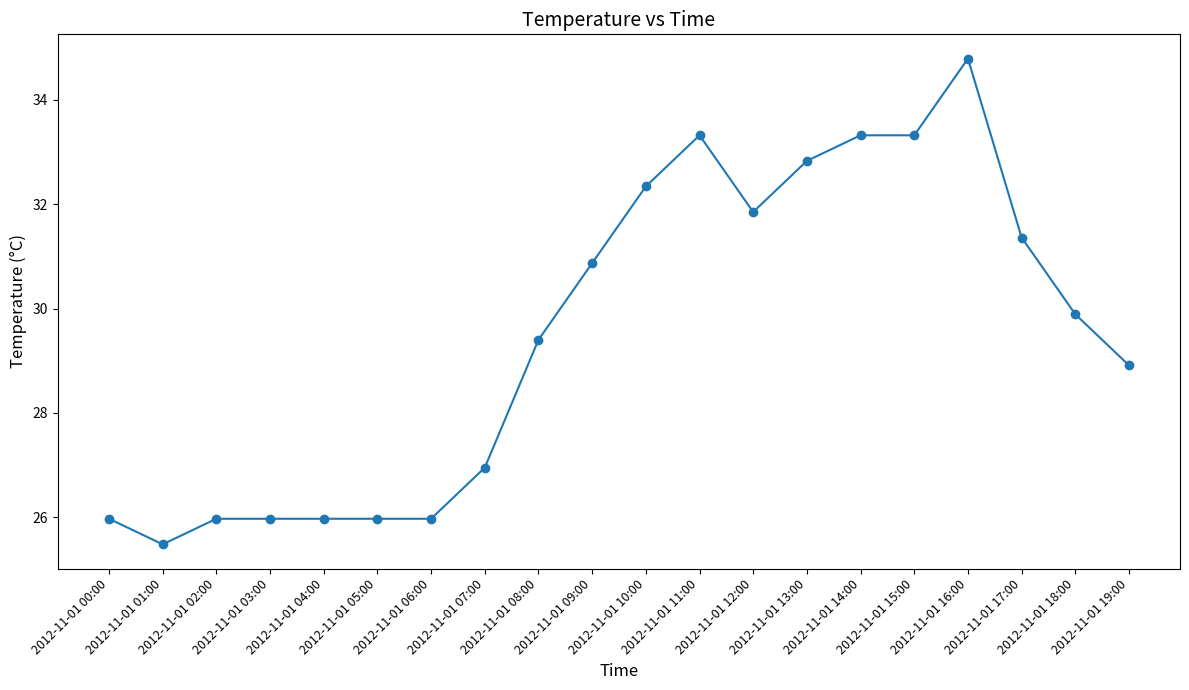

Which label corresponds to the largest value in the chart?

2012-11-01 16:00